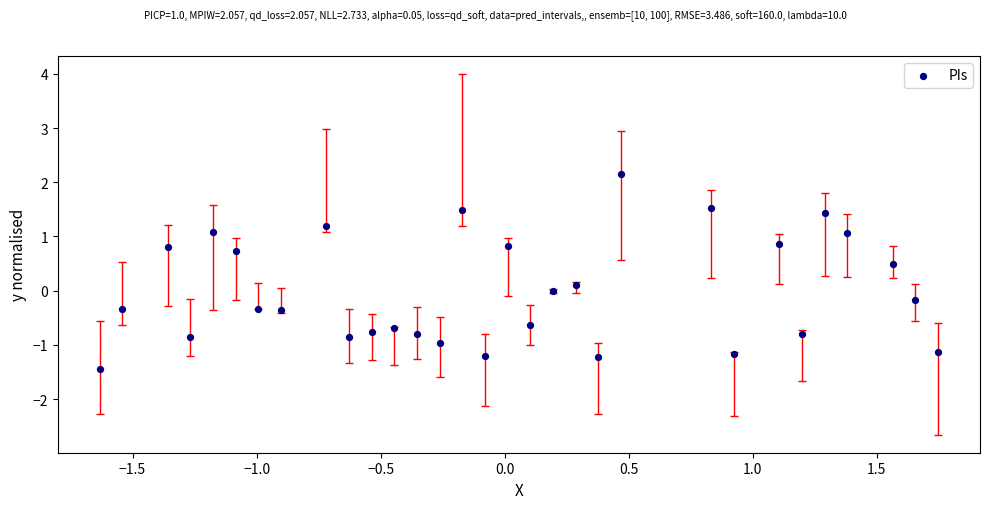

What is the range of X values (max minus min)?

3.4